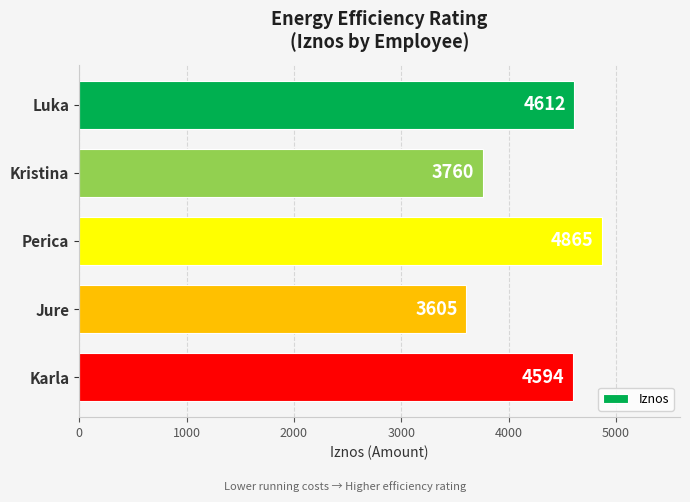

True or false: the data shows 4612 at Luka.

True